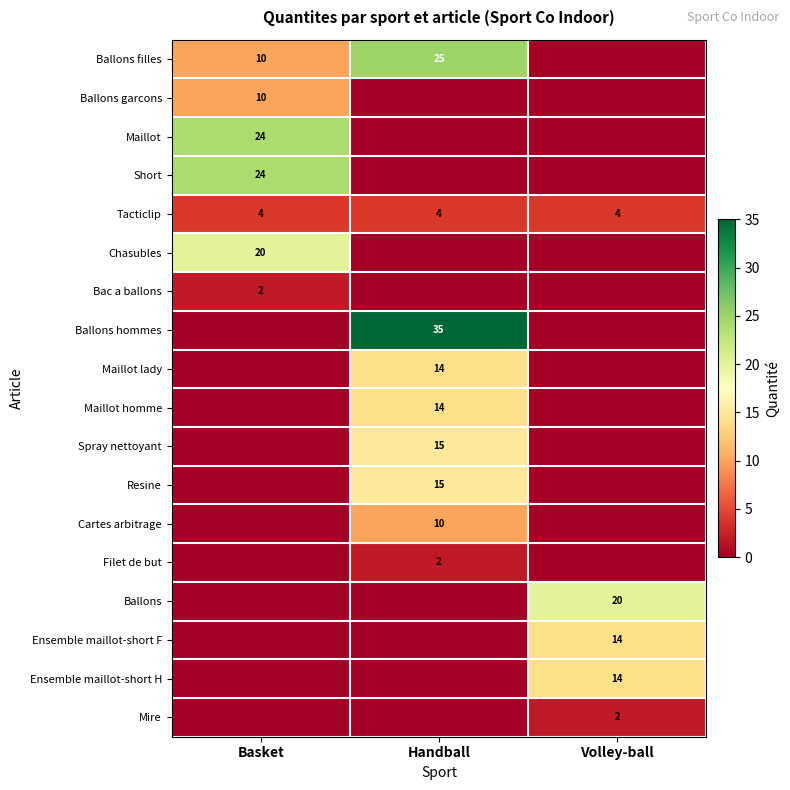

The value of Filet de but at Handball is 3. True or false?

False